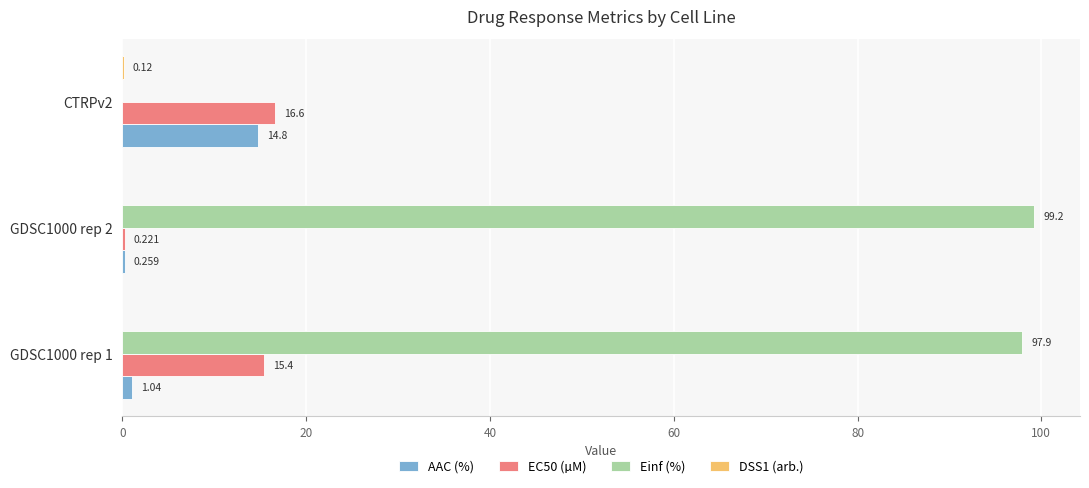

Which series changed the most between GDSC1000 rep 2 and CTRPv2?

Einf (%)